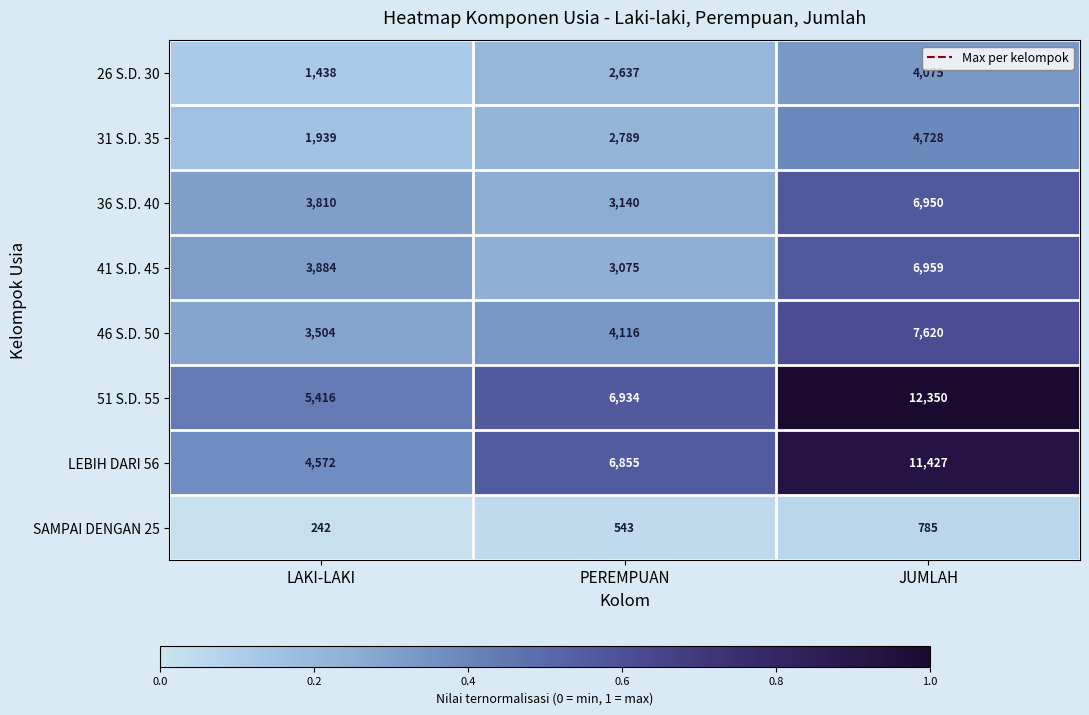

Is the value of LEBIH DARI 56 at JUMLAH greater than the value of 36 S.D. 40 at PEREMPUAN?

Yes